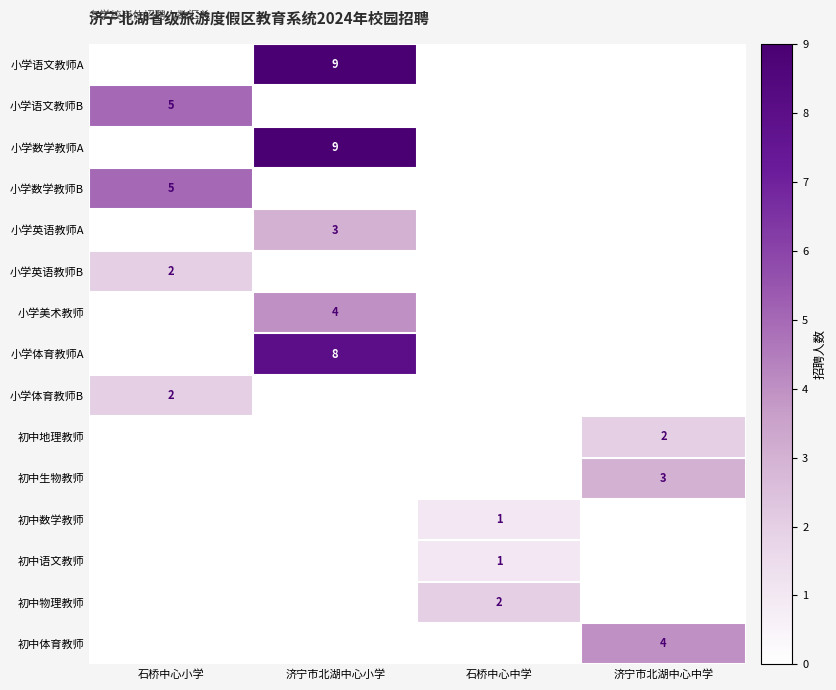

How many categories are shown in the chart?

4